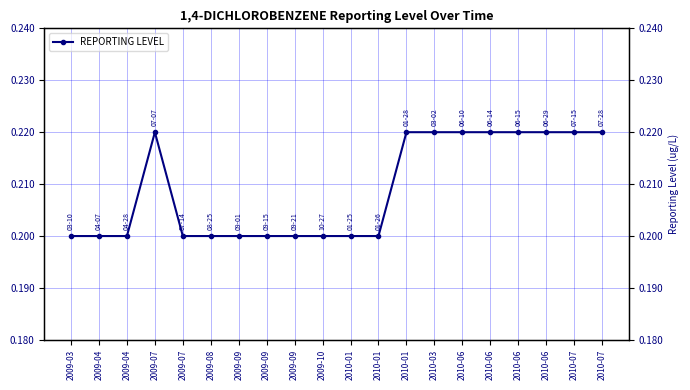

The value at 2009-10 is 0.3. True or false?

False